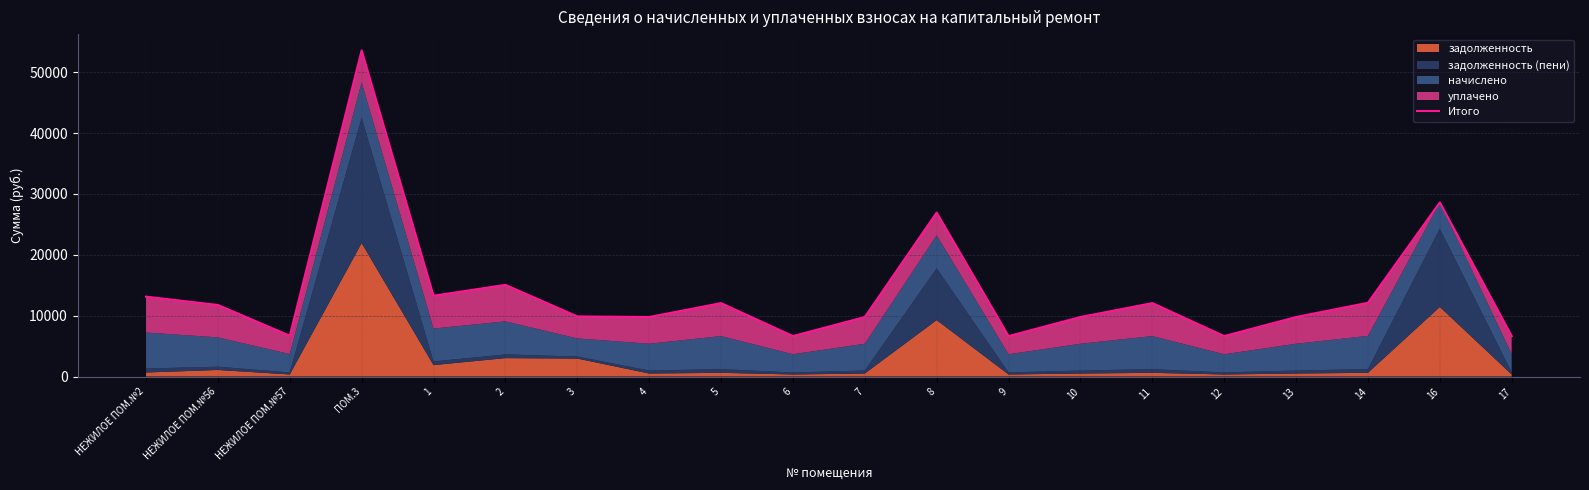

List the labels in order of value, largest first.

ПОМ.3, 16, 8, 2, 1, НЕЖИЛОЕ ПОМ.№2, 14, 5, 11, НЕЖИЛОЕ ПОМ.№56, 3, 4, 7, 10, 13, НЕЖИЛОЕ ПОМ.№57, 6, 9, 12, 17